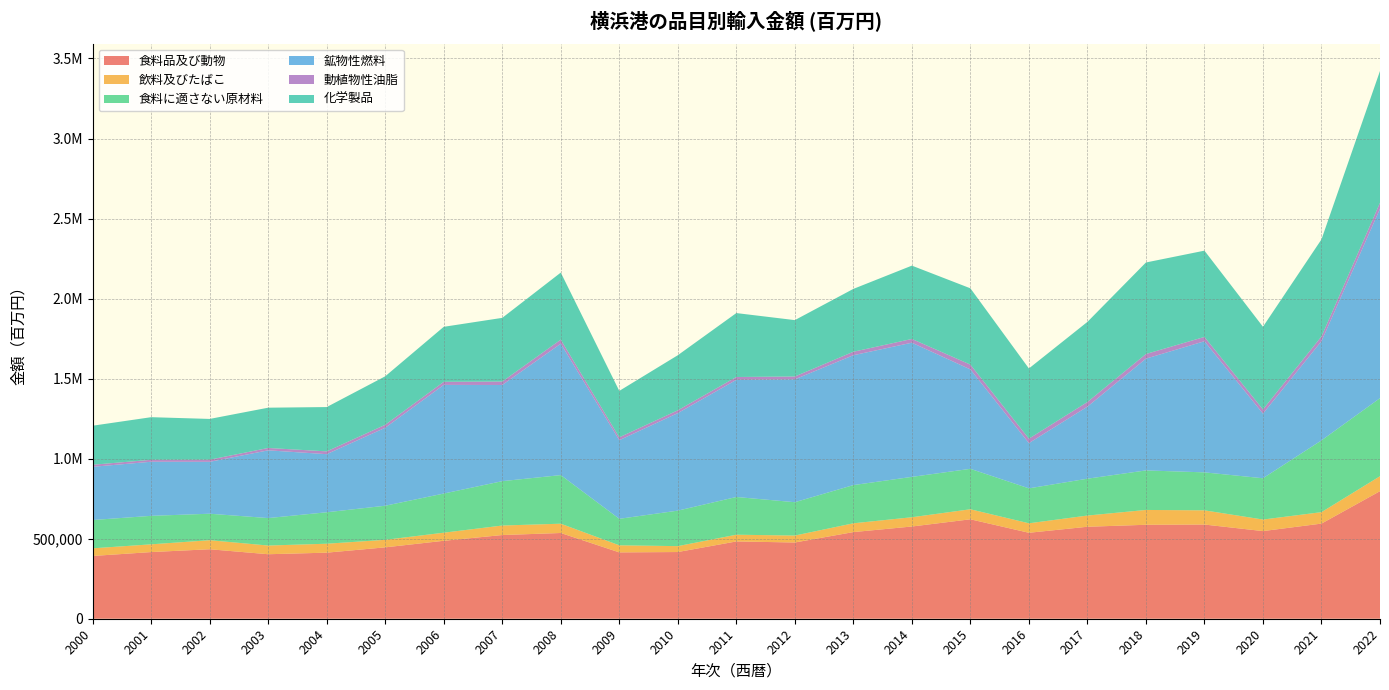

Reading left to right, list all the values displayed in this chart.

食料品及び動物: 392087.7	416433.9	434014.5	402935.1	412712.6	445913.2	486872.2	522840.3	535558.3	414464.4	416628.7	482813.4	476242.2	541243.0	576123.9	621174.1	536983.6	574545.1	586904.5	588443.4	547522.6	594299.3	796938.5
飲料及びたばこ: 47776.4	48352.9	56510.6	54315.8	55872.5	46988.8	50568.4	59427.7	58092.0	44195.7	36912.3	42103.6	43367.5	54935.0	57874.0	62643.3	59208.9	69992.0	92646.3	88673.5	72111.8	71515.7	93371.9
食料に適さない原材料: 176778.6	177961.5	165454.8	171534.7	196513.9	213023.4	244570.4	277184.4	303652.1	165541.2	221744.6	235618.1	208322.2	238646.7	252156.4	252634.3	218309.3	230233.2	246951.3	237222.3	257969.0	448270.1	487717.2
鉱物性燃料: 332450.5	337958.3	324242.3	423159.6	362960.7	487108.4	678815.7	600735.0	820870.2	491142.5	609201.6	731735.7	767560.8	811233.7	838210.2	620983.7	282590.5	450163.8	698335.3	819152.1	403594.2	619952.7	1182902.3
動植物性油脂: 12745.0	12193.7	13322.5	14796.5	17448.7	18616.5	19306.1	21580.1	25387.5	17964.6	17595.9	17827.8	17851.7	21812.0	23382.9	30107.0	27629.8	28888.5	28877.2	26990.6	26234.7	29446.0	37782.3
化学製品: 243948.8	266170.9	254636.4	251659.8	276821.7	302882.6	343508.9	397810.3	418873.5	289988.7	344064.5	399355.6	352092.5	392590.4	458049.3	476572.2	438697.9	500576.1	571770.7	538901.4	516539.4	606384.1	823207.6